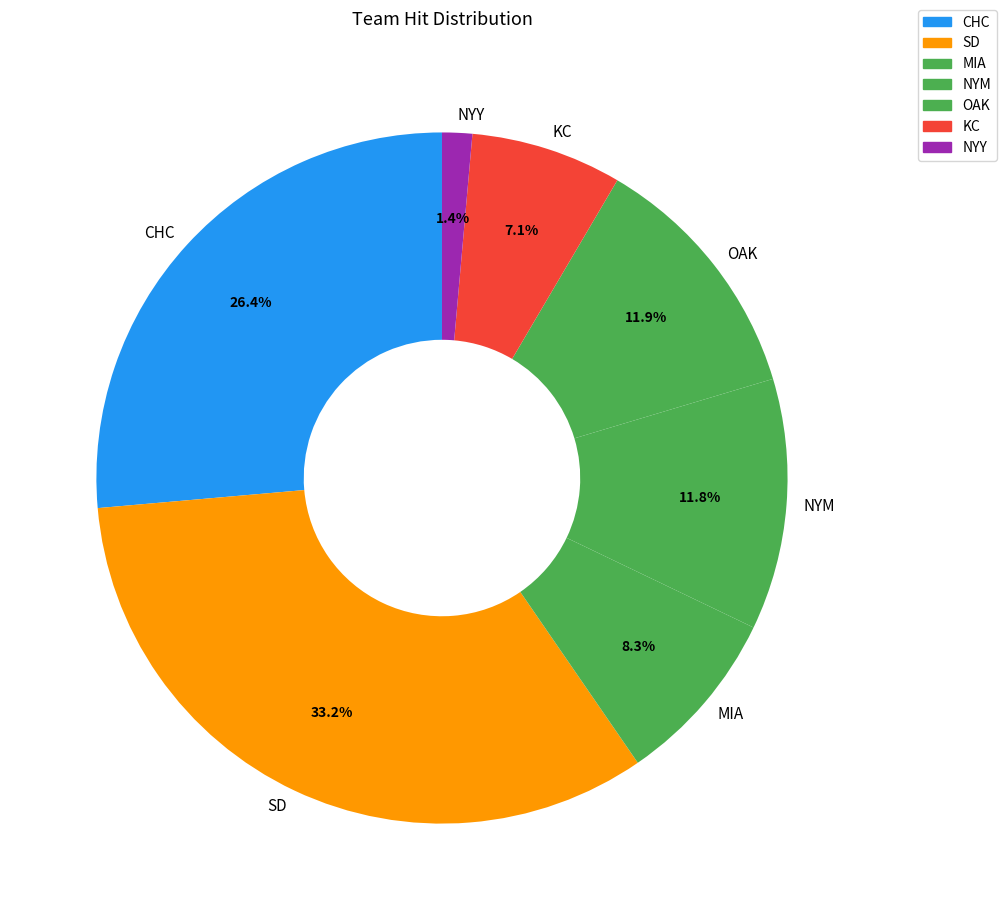

What is the smallest slice in the pie chart?

NYY